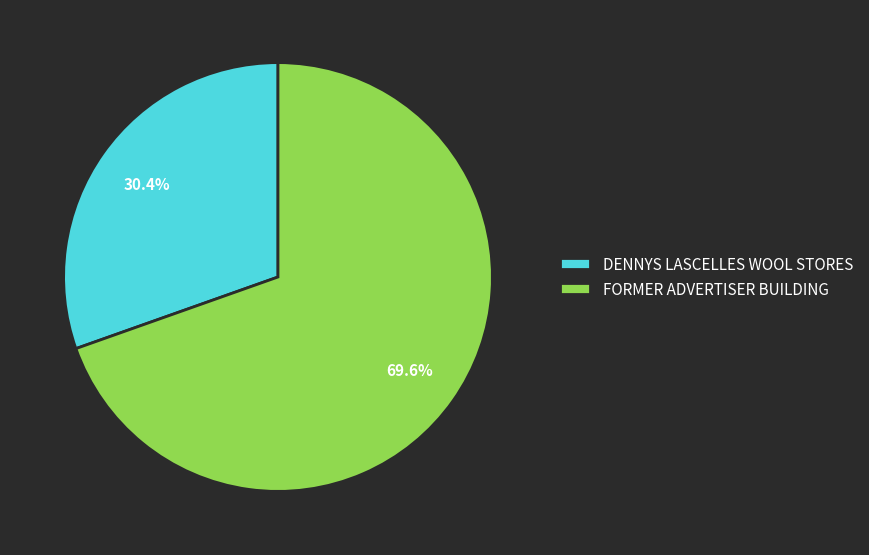

Approximately how many times larger is the value at DENNYS LASCELLES WOOL STORES compared to FORMER ADVERTISER BUILDING?

0.4